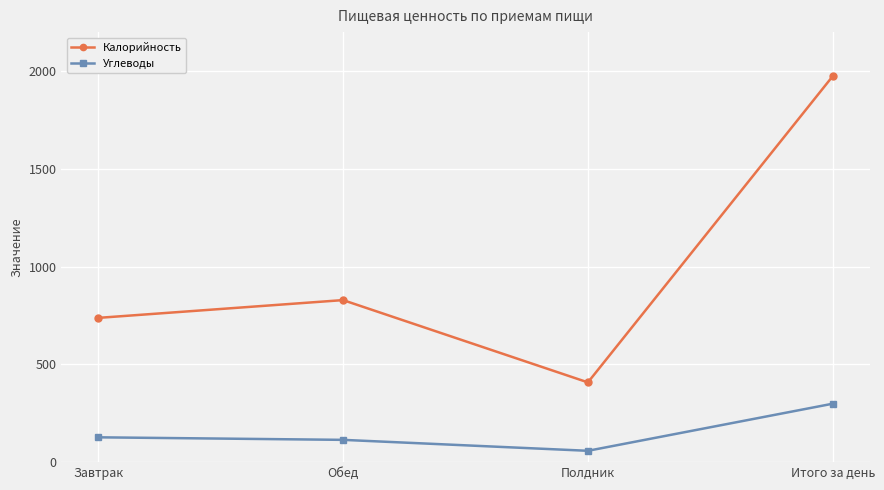

What is the approximate value of Калорийность at Полдник, to the nearest 50?

400